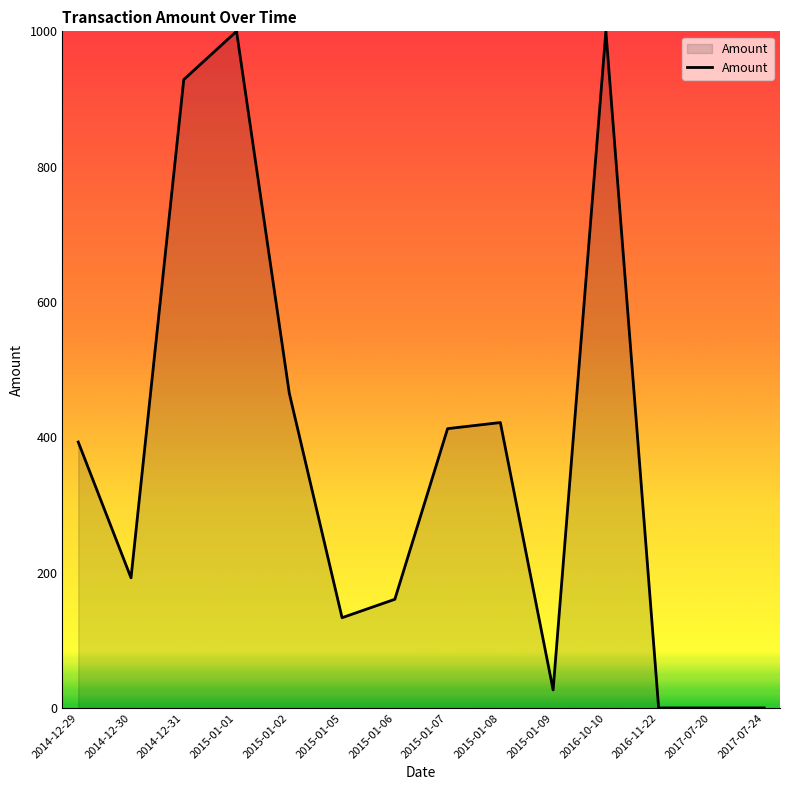

Reading left to right, what are all the values shown in this chart?

393.0	192.3	928.7	1000.0	465.1	133.4	160.6	412.8	421.8	26.6	1000.0	0.0	0.0	0.0